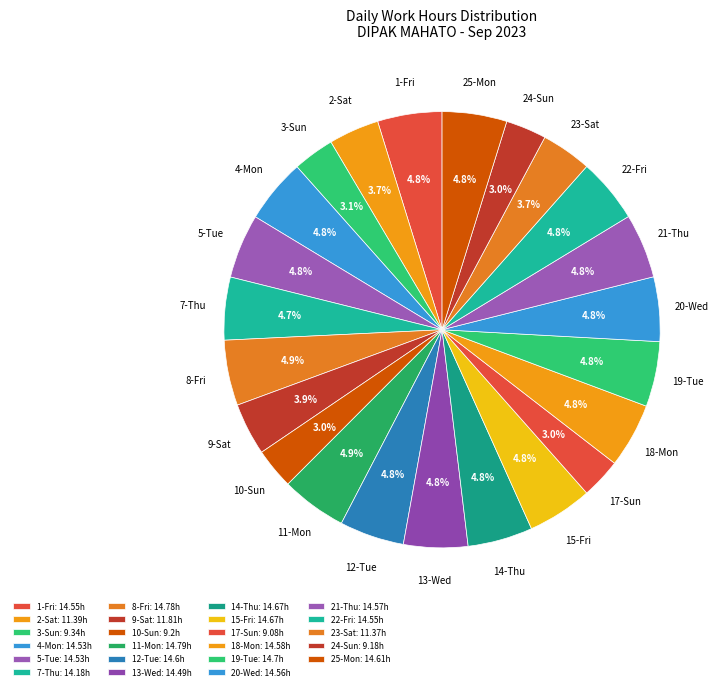

Approximately how many times larger is the value at 11-Mon compared to 25-Mon?

1.0